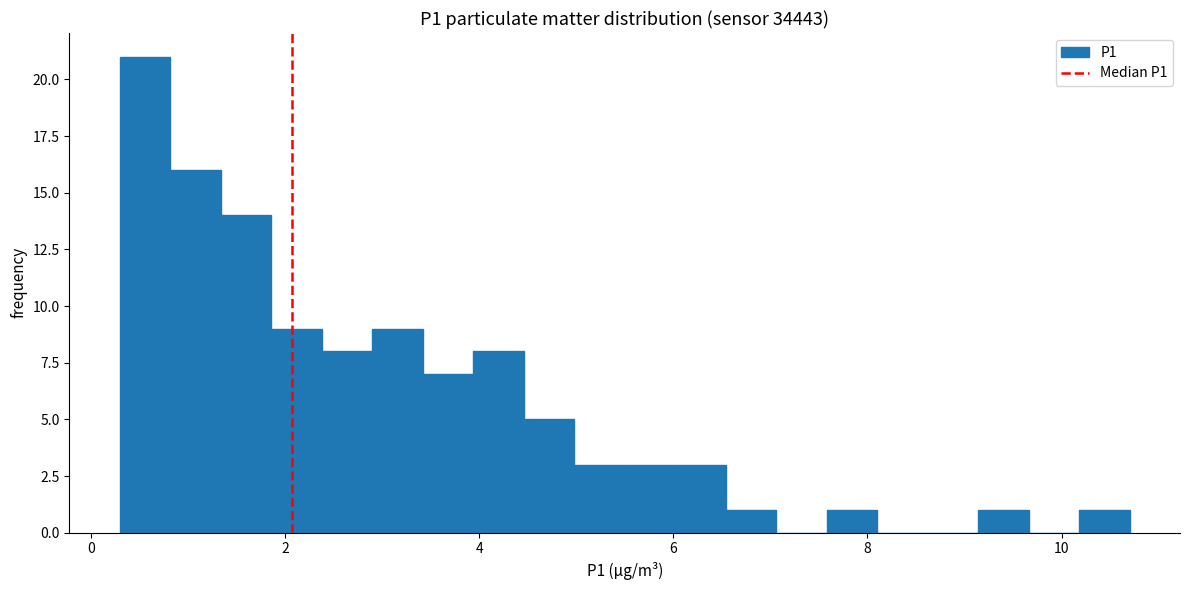

Read against the x-axis, roughly where is the centre of the tallest bar?

0.6